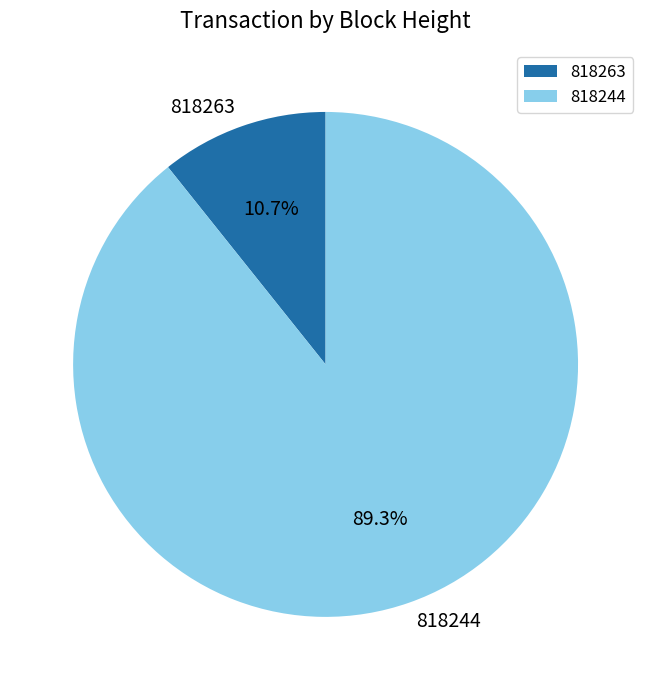

What is the ratio of the value at 818244 to the value at 818263?

8.3